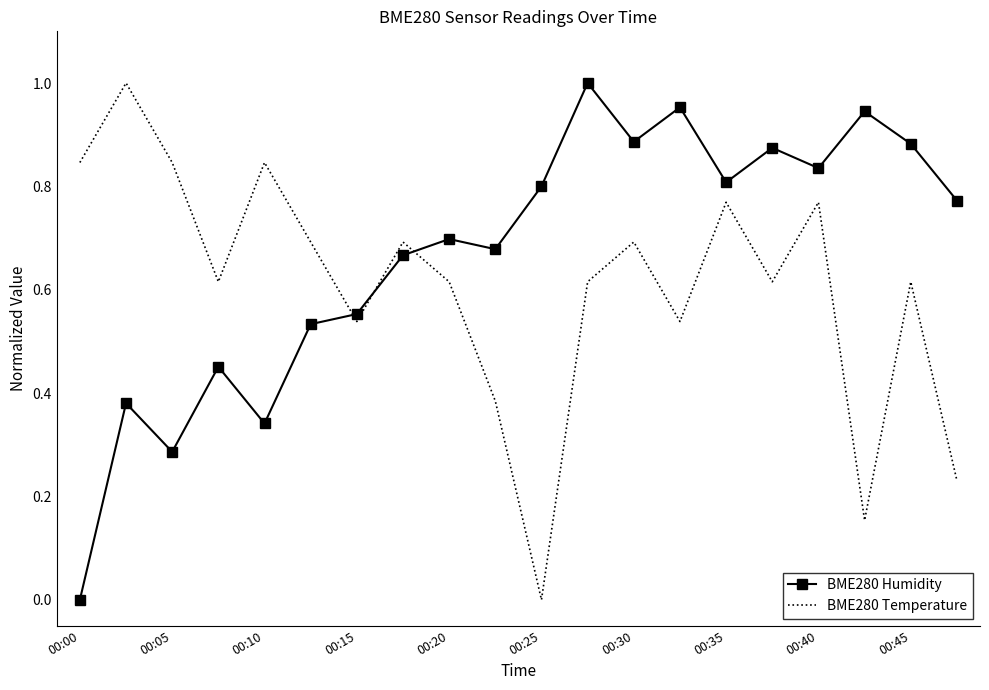

Which series ends up on top after the final intersection of BME280 Temperature and BME280 Humidity?

BME280 Humidity